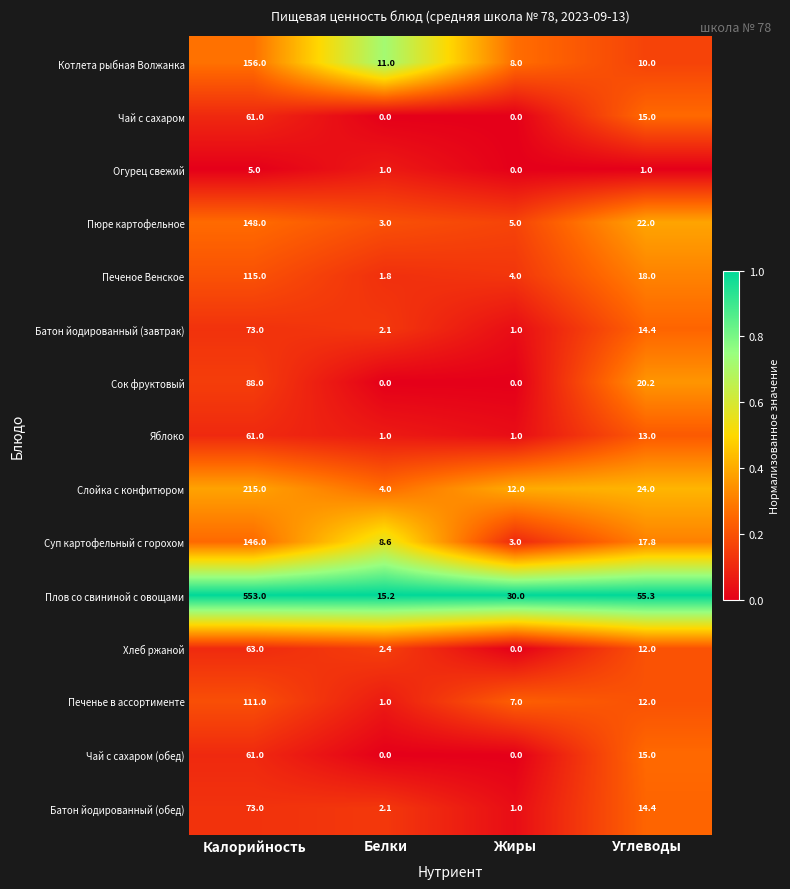

True or false: Батон йодированный (завтрак) has a value of 73.0 at Калорийность.

True